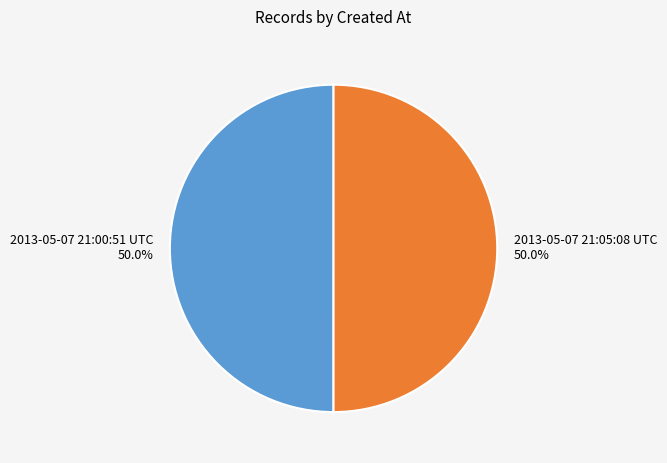

Approximately how many times larger is the value at 2013-05-07 21:00:51 UTC compared to 2013-05-07 21:05:08 UTC?

1.0